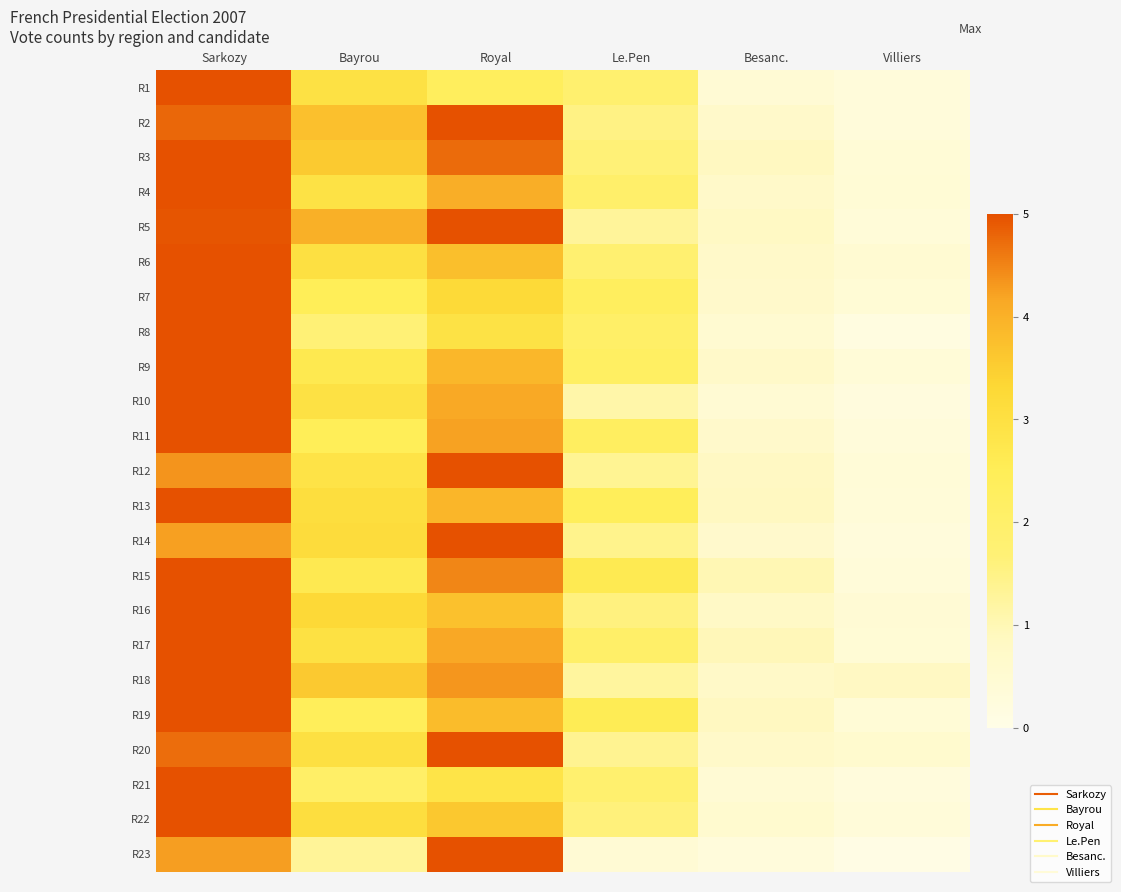

What is the greatest value displayed?

5.0